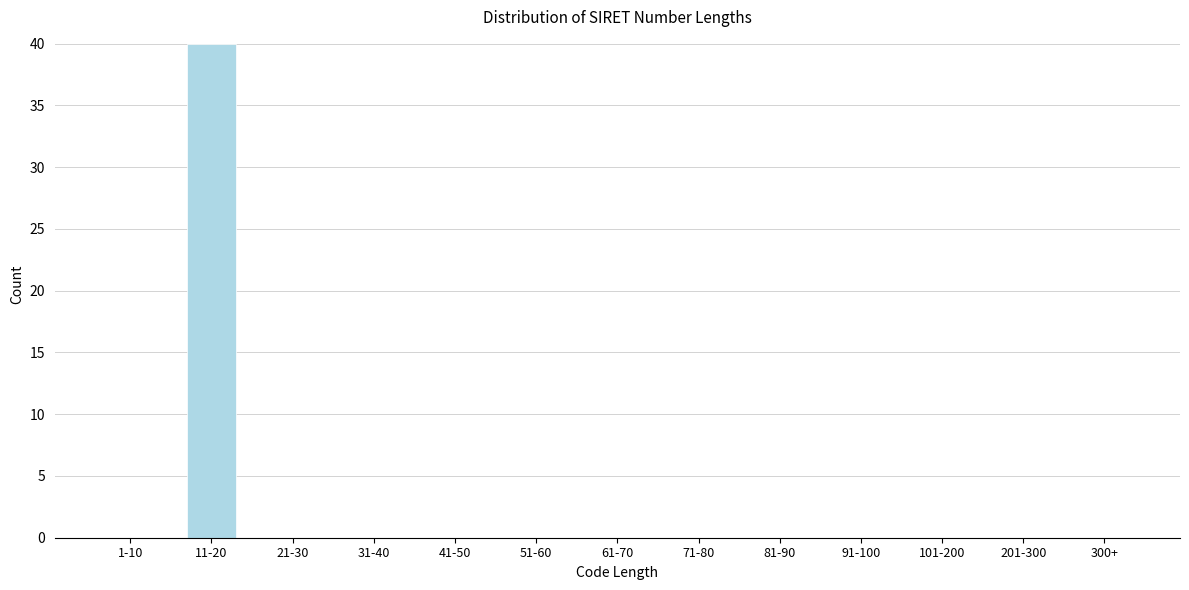

Reading left to right, list all the values displayed in this chart.

1-10=0	11-20=40	21-30=0	31-40=0	41-50=0	51-60=0	61-70=0	71-80=0	81-90=0	91-100=0	101-200=0	201-300=0	300+=0